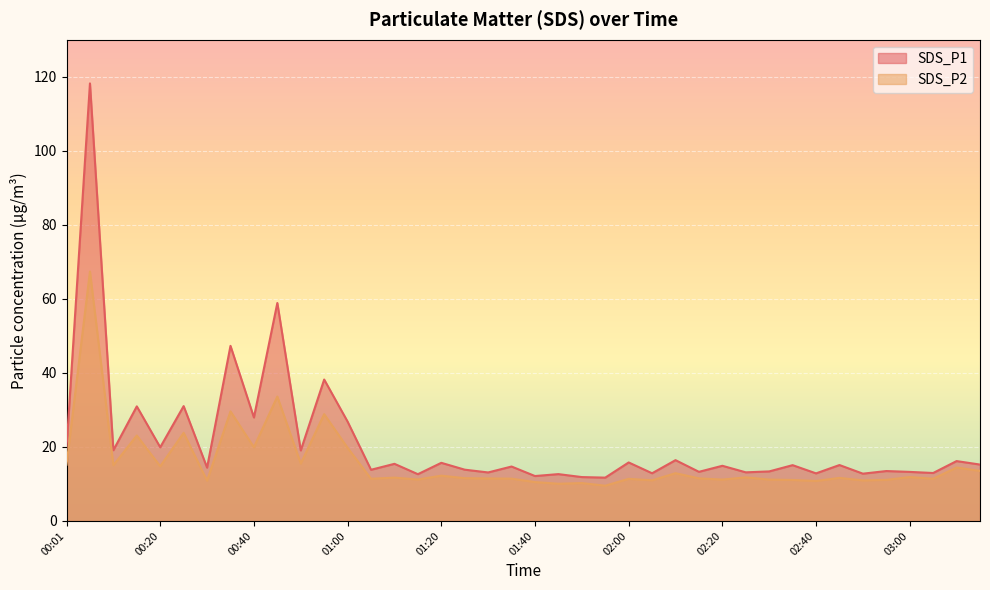

What is the difference between the second highest and minimum values in the SDS_P1 series?

47.2